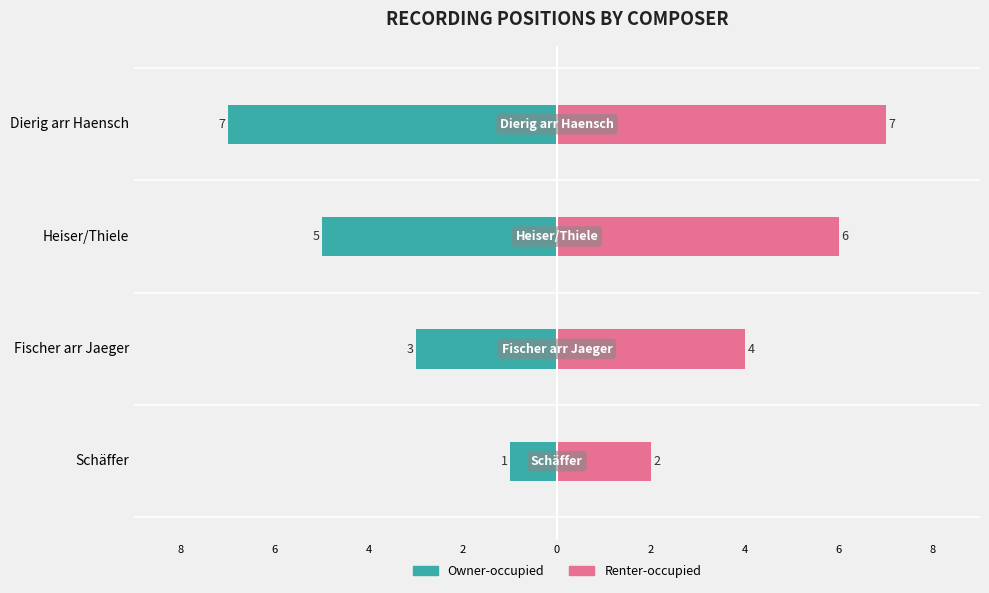

At how many categories does at least one series exceed 6?

1